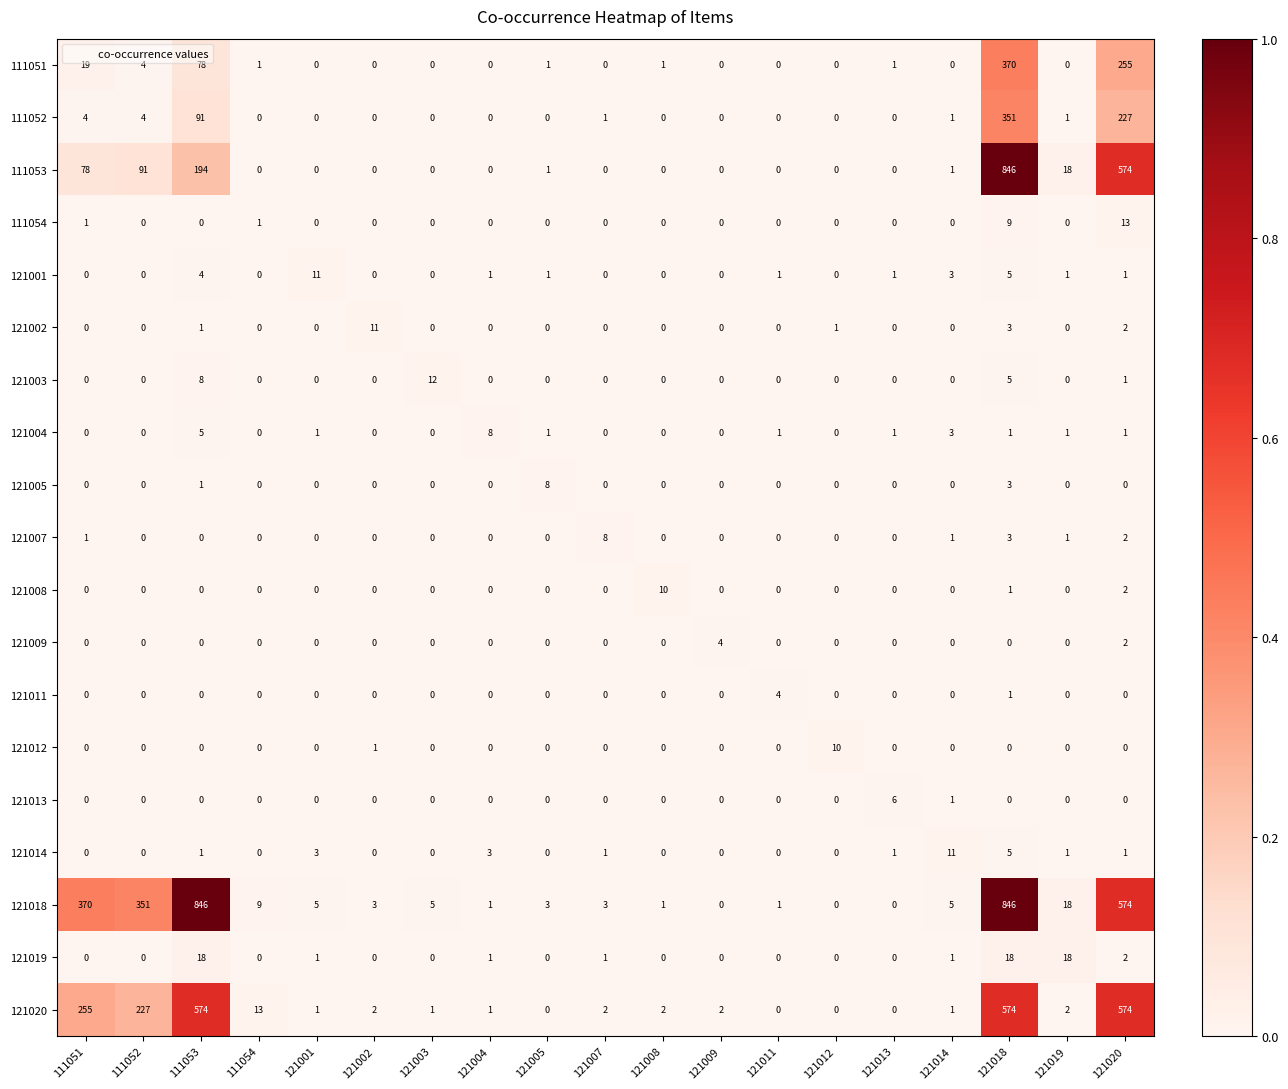

What is the greatest value displayed?

846